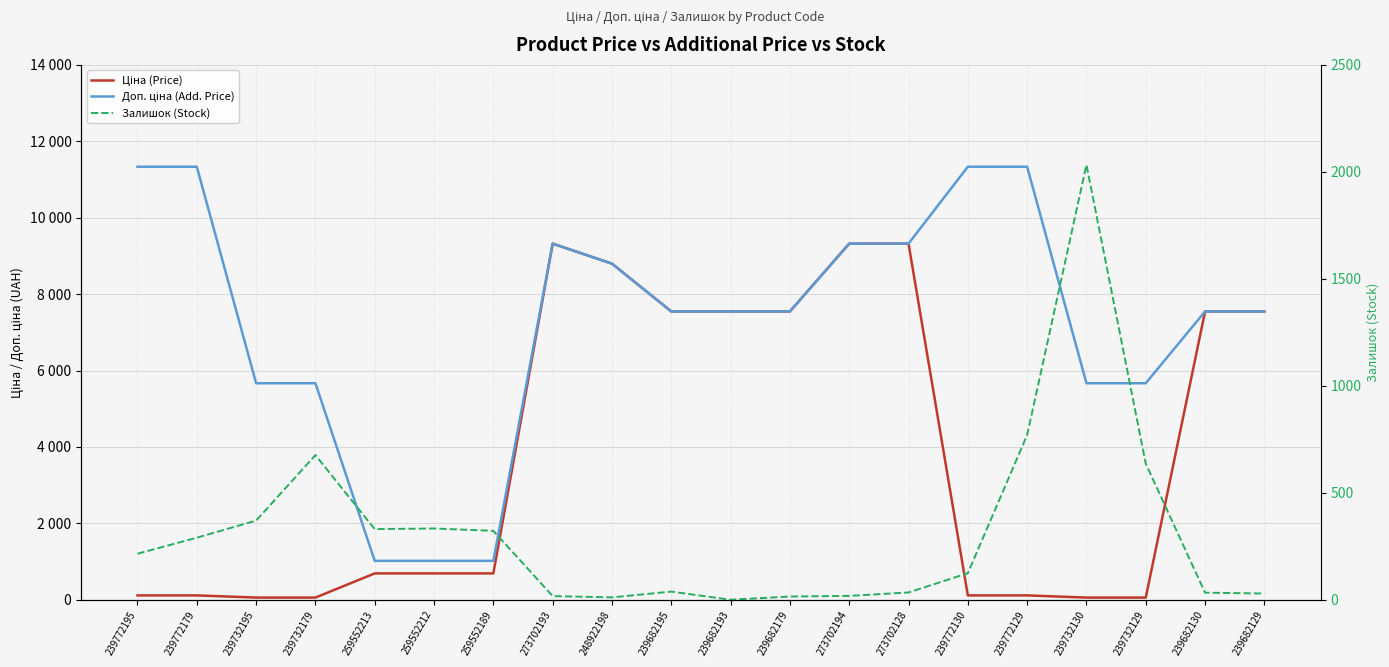

Reading right to left, extract all data points from this chart.

Ціна (Price): 239682129=7545.9	239682130=7545.9	239732129=56.7	239732130=56.7	239772129=113.3	239772130=113.3	273702128=9321.4	273702194=9321.4	239682179=7545.9	239682193=7545.9	239682195=7545.9	248922198=8797.6	273702193=9321.4	259552189=689.1	259552212=689.1	259552213=689.1	239732179=56.7	239732195=56.7	239772179=113.3	239772195=113.3
Доп. ціна (Add. Price): 239682129=7545.9	239682130=7545.9	239732129=5667.0	239732130=5667.0	239772129=11334.0	239772130=11334.0	273702128=9321.4	273702194=9321.4	239682179=7545.9	239682193=7545.9	239682195=7545.9	248922198=8797.6	273702193=9321.4	259552189=1017.8	259552212=1017.8	259552213=1017.8	239732179=5667.0	239732195=5667.0	239772179=11334.0	239772195=11334.0
Залишок (Stock): 239682129=29.0	239682130=33.0	239732129=636.0	239732130=2033.0	239772129=770.0	239772130=124.0	273702128=34.0	273702194=18.0	239682179=15.0	239682193=0.0	239682195=38.0	248922198=11.0	273702193=17.0	259552189=322.0	259552212=333.0	259552213=330.0	239732179=676.0	239732195=370.0	239772179=290.0	239772195=215.0